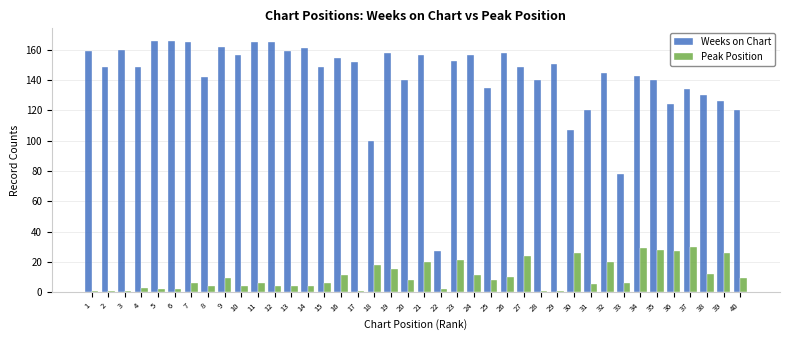

True or false: Weeks on Chart has a value of 160 at 3.

True